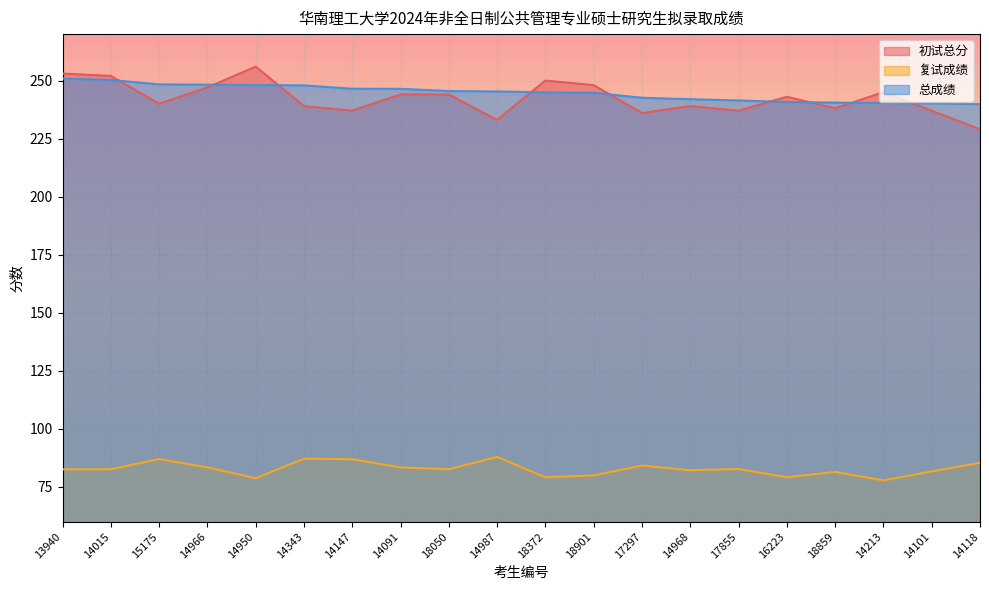

Which has a higher value, 14015 or 13940?

13940